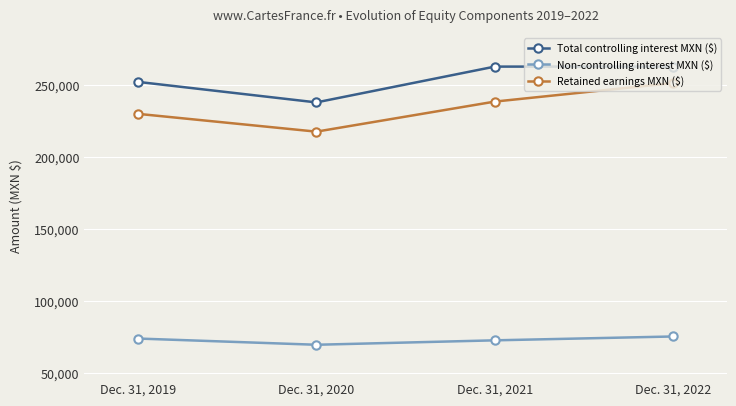

At Dec. 31, 2020, list the series in order from smallest to largest.

Non-controlling interest MXN ($), Retained earnings MXN ($), Total controlling interest MXN ($)